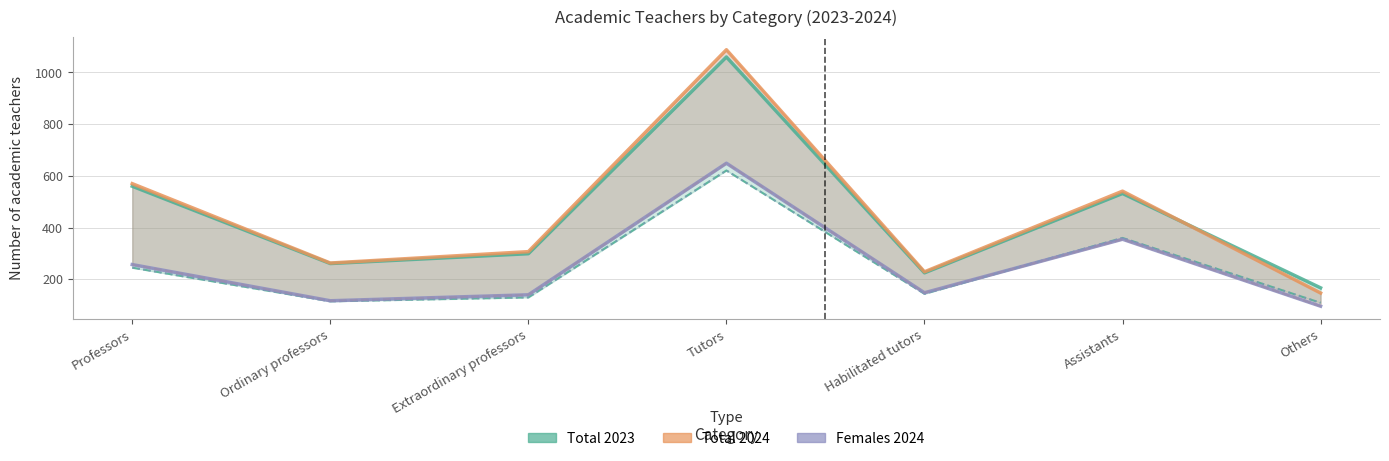

True or false: Total 2024 has a value of 585 at Tutors.

False